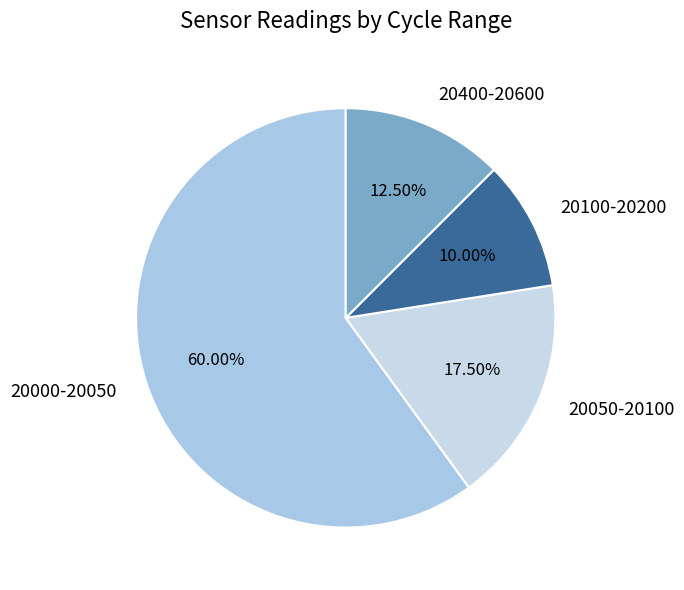

How many segments does this pie chart have?

4